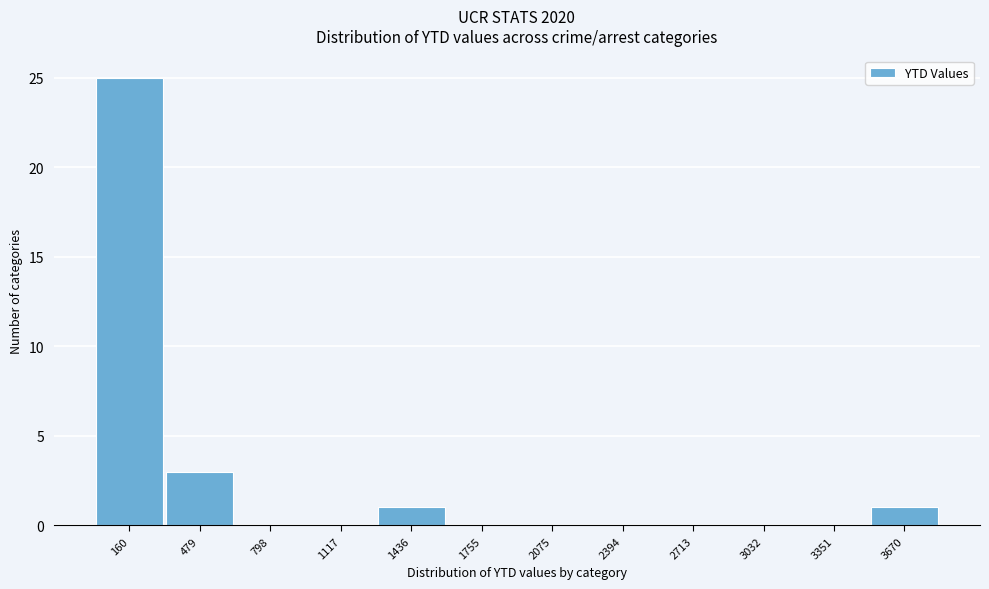

How tall is the bar that spans 1300 to 1600 on the x-axis? Neither the bar edges nor the heights are printed on the chart, so give them approximately, as read against the axes.

1